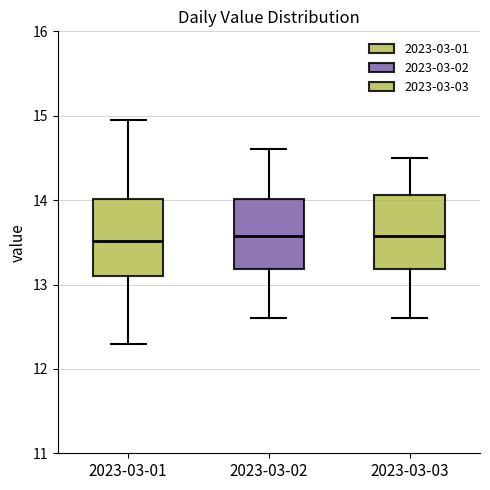

Reading left to right, transcribe this box plot: for each box, give where its median line is, the range the box spans, and where its two whiskers end, as read against the y-axis. The values are not printed on the chart, so give them approximately, as read against the axis.

2023-03-01: median 13.5, box 13.1 to 14.0, whiskers 12.3 to 15.0
2023-03-02: median 13.6, box 13.2 to 14.0, whiskers 12.6 to 14.6
2023-03-03: median 13.6, box 13.2 to 14.1, whiskers 12.6 to 14.5